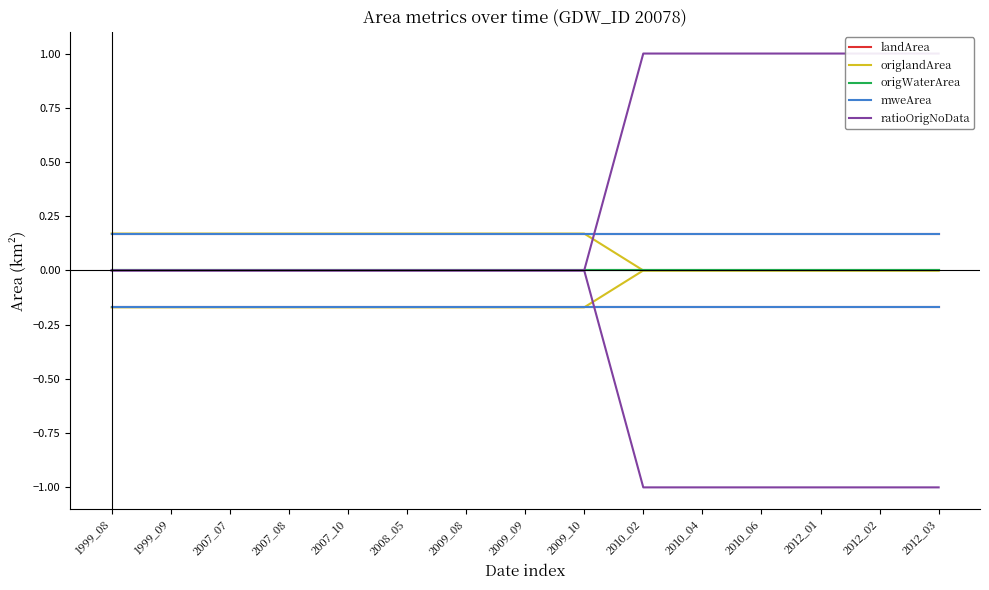

Which category has the highest value across all series?

2010_02